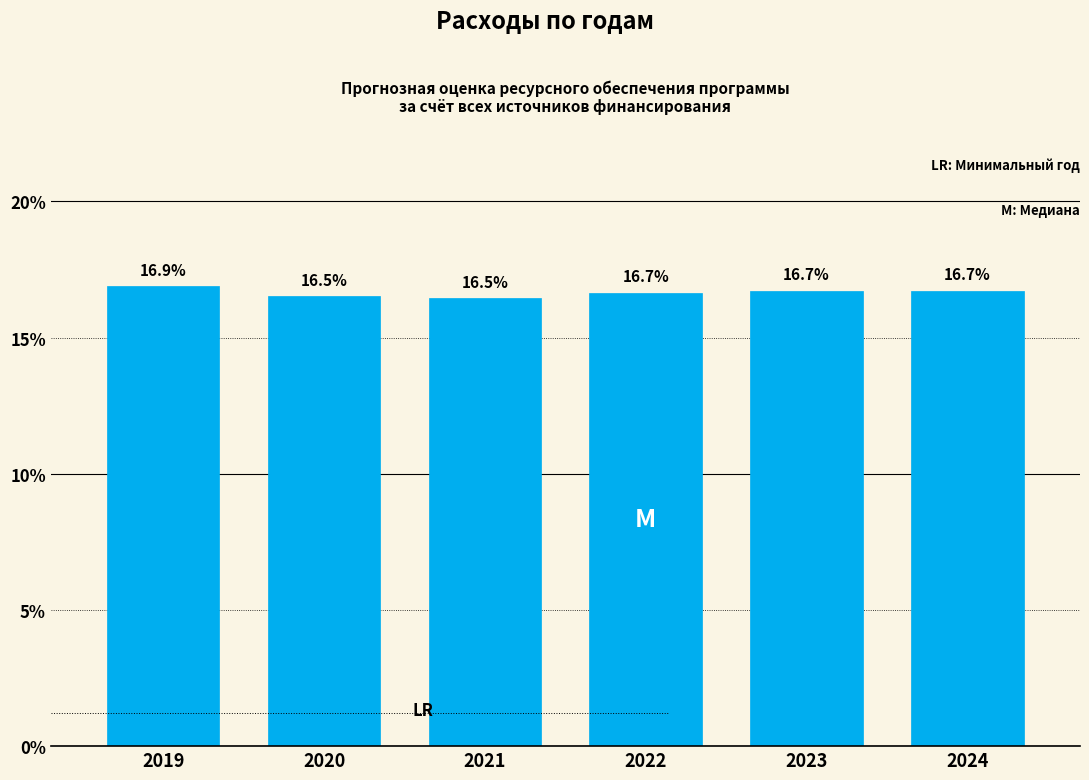

Reading left to right, what are all the values shown in this chart?

16.9	16.5	16.5	16.7	16.7	16.7